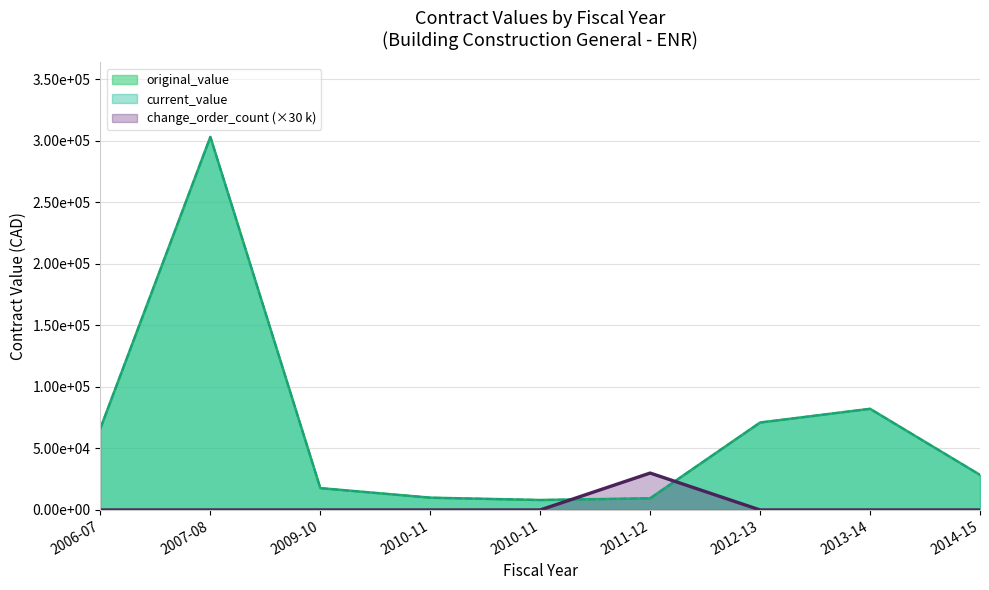

How many interior local valleys does the current_value series have?

1